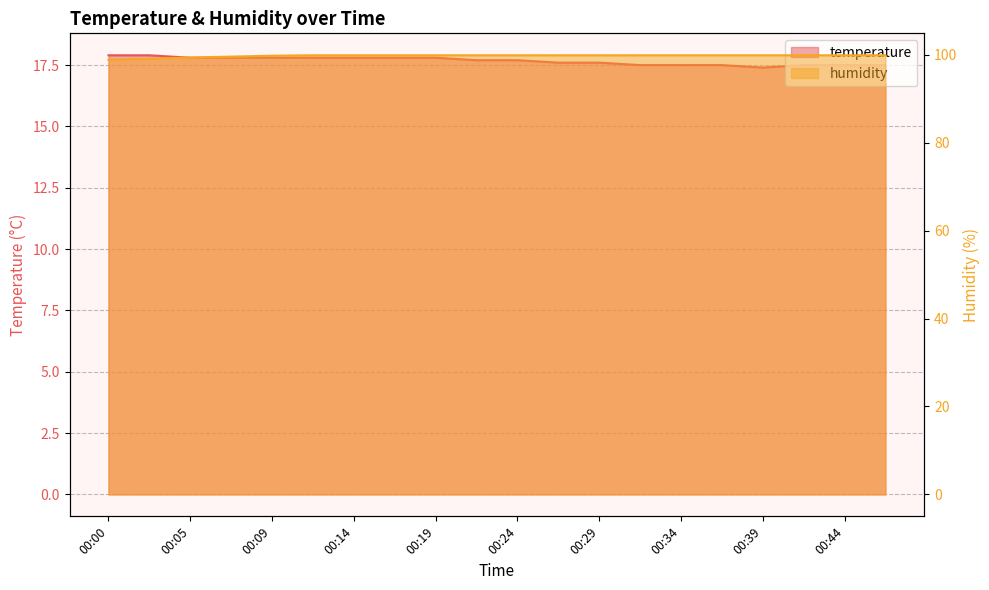

Which category has the highest value across all series?

00:12